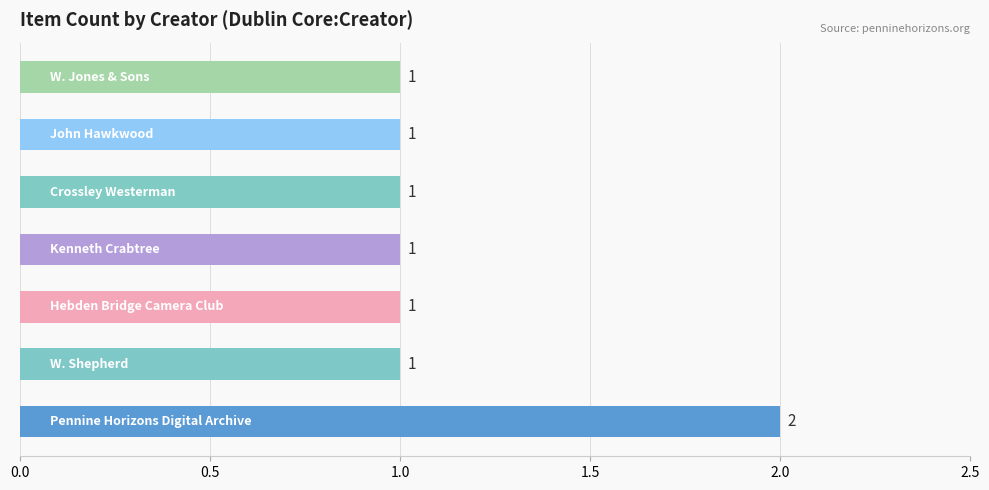

How many values are between 1 and 2?

7